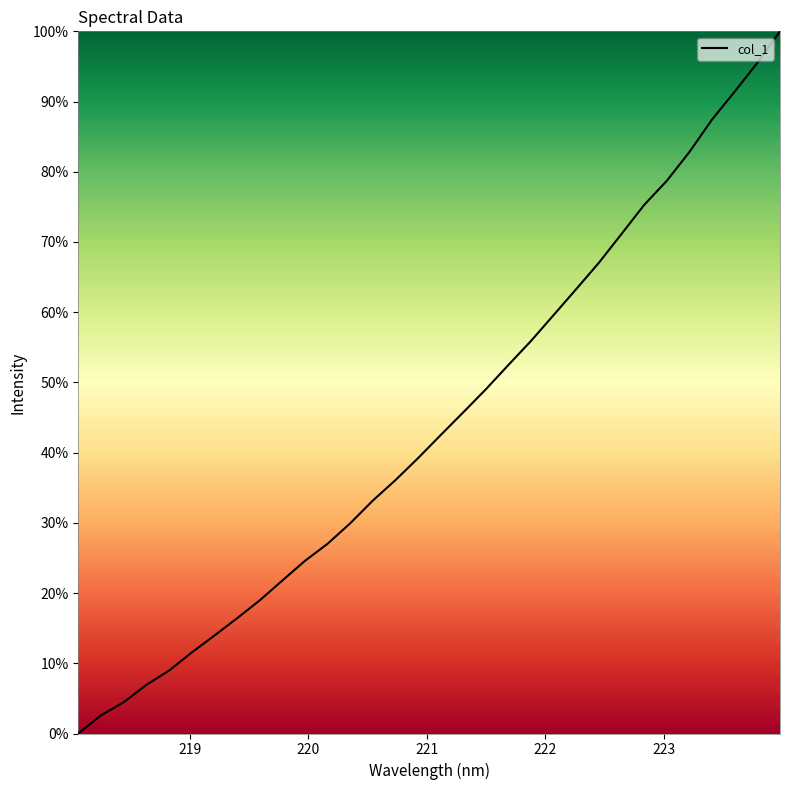

What is the difference between the maximum and minimum values?

100.0